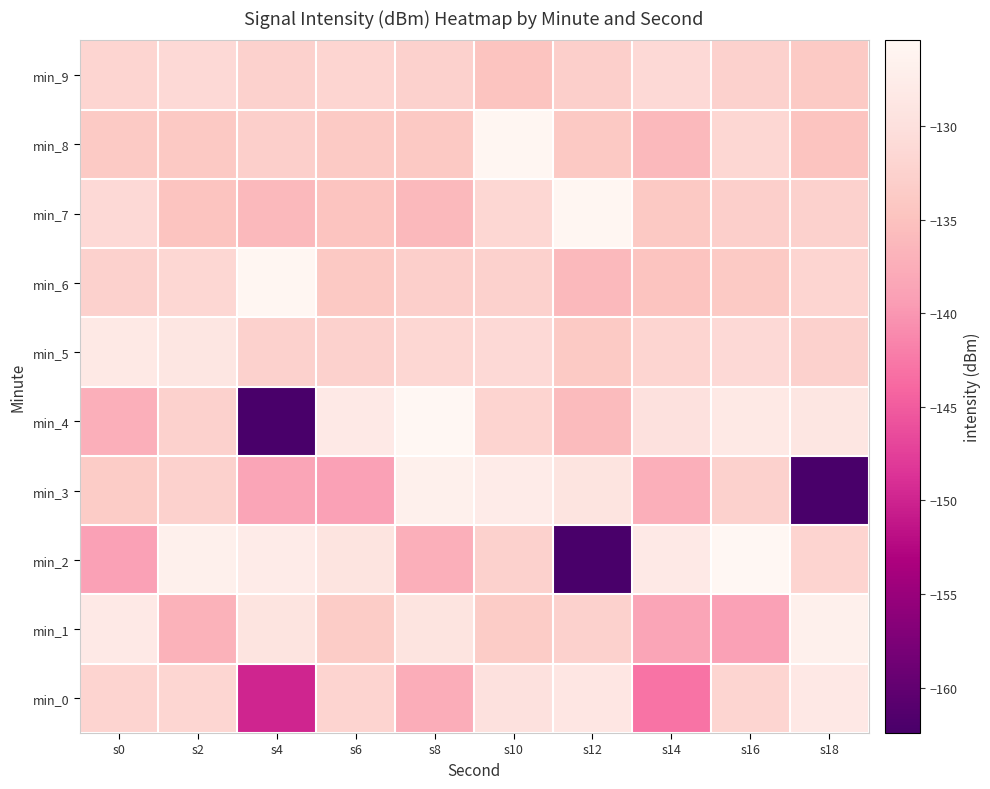

Reading left to right, transcribe all the data shown in this chart.

min_0: s0=-132.1	s2=-131.9	s4=-150.0	s6=-132.1	s8=-137.6	s10=-130.0	s12=-128.8	s14=-142.9	s16=-132.0	s18=-128.5
min_1: s0=-128.2	s2=-137.1	s4=-129.3	s6=-133.5	s8=-129.3	s10=-133.5	s12=-132.5	s14=-138.6	s16=-139.1	s18=-127.0
min_2: s0=-139.1	s2=-127.0	s4=-127.8	s6=-129.5	s8=-137.4	s10=-132.6	s12=-162.4	s14=-128.2	s16=-125.4	s18=-132.1
min_3: s0=-133.5	s2=-132.5	s4=-138.6	s6=-139.1	s8=-127.0	s10=-127.8	s12=-129.5	s14=-137.4	s16=-132.6	s18=-162.4
min_4: s0=-137.4	s2=-132.6	s4=-162.4	s6=-128.2	s8=-125.4	s10=-132.1	s12=-135.9	s14=-129.9	s16=-128.4	s18=-129.0
min_5: s0=-128.4	s2=-129.0	s4=-132.6	s6=-132.6	s8=-131.8	s10=-131.3	s12=-133.9	s14=-132.0	s16=-131.3	s18=-132.6
min_6: s0=-132.6	s2=-131.8	s4=-125.7	s6=-134.0	s8=-133.0	s10=-132.6	s12=-136.1	s14=-134.8	s16=-133.9	s18=-132.0
min_7: s0=-131.3	s2=-134.8	s4=-136.1	s6=-134.8	s8=-136.1	s10=-131.8	s12=-125.7	s14=-134.0	s16=-133.0	s18=-132.6
min_8: s0=-133.9	s2=-134.0	s4=-133.0	s6=-133.9	s8=-134.0	s10=-125.7	s12=-134.0	s14=-136.1	s16=-131.8	s18=-134.8
min_9: s0=-132.0	s2=-131.3	s4=-132.6	s6=-132.0	s8=-132.6	s10=-134.8	s12=-133.0	s14=-131.3	s16=-132.6	s18=-133.9